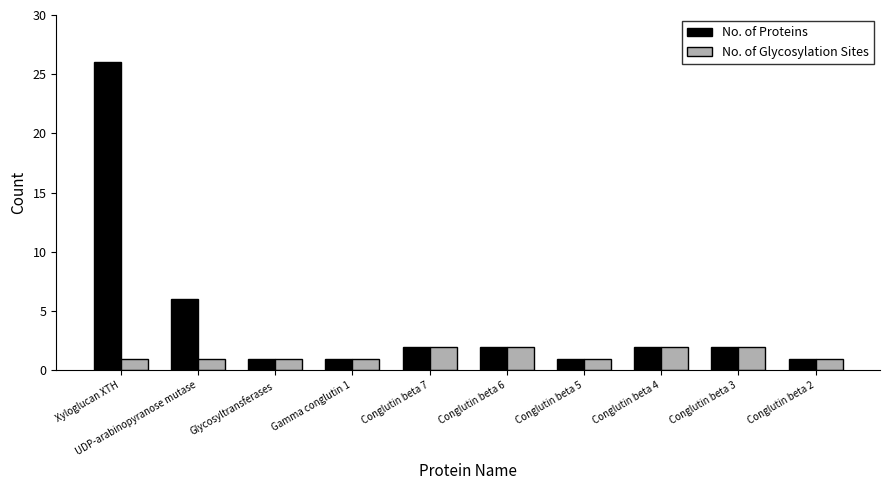

What is the label of the 8th bar from the left?

Conglutin beta 4